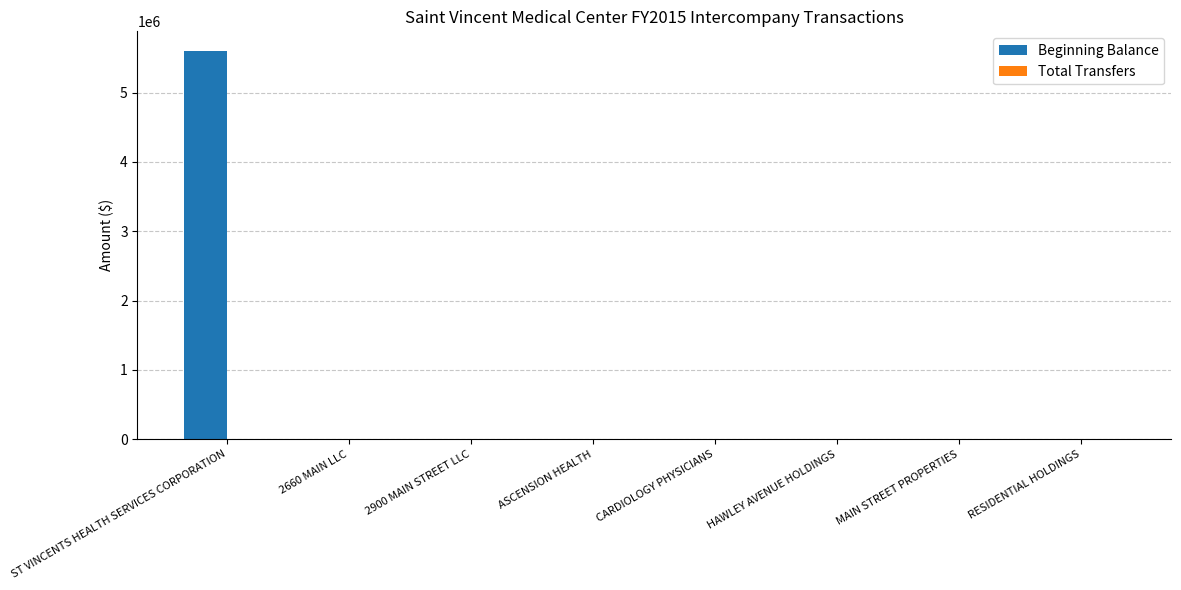

Reading left to right, transcribe all the data shown in this chart.

ST VINCENTS HEALTH SERVICES CORPORATION=5604192	2660 MAIN LLC=0	2900 MAIN STREET LLC=0	ASCENSION HEALTH=0	CARDIOLOGY PHYSICIANS=0	HAWLEY AVENUE HOLDINGS=0	MAIN STREET PROPERTIES=0	RESIDENTIAL HOLDINGS=0